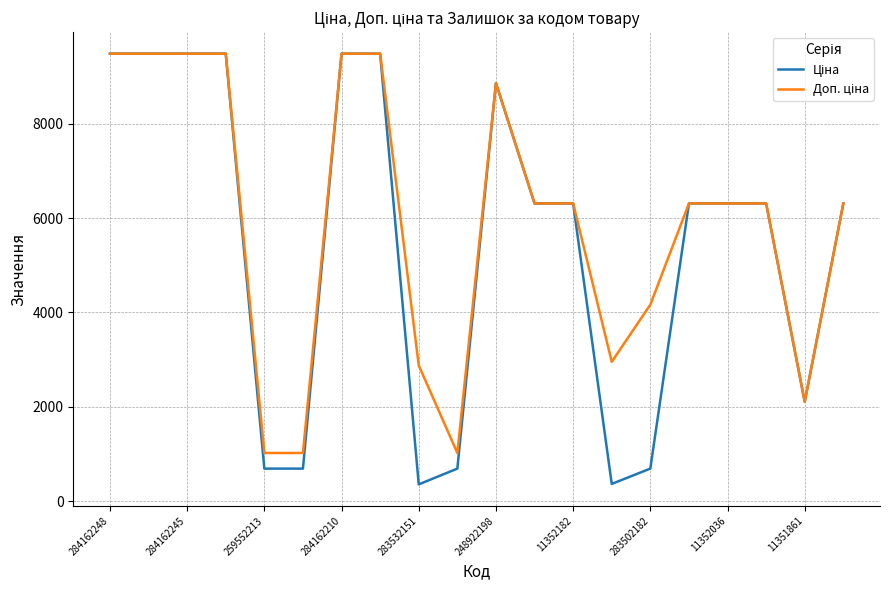

What is the greatest value displayed?

9480.1